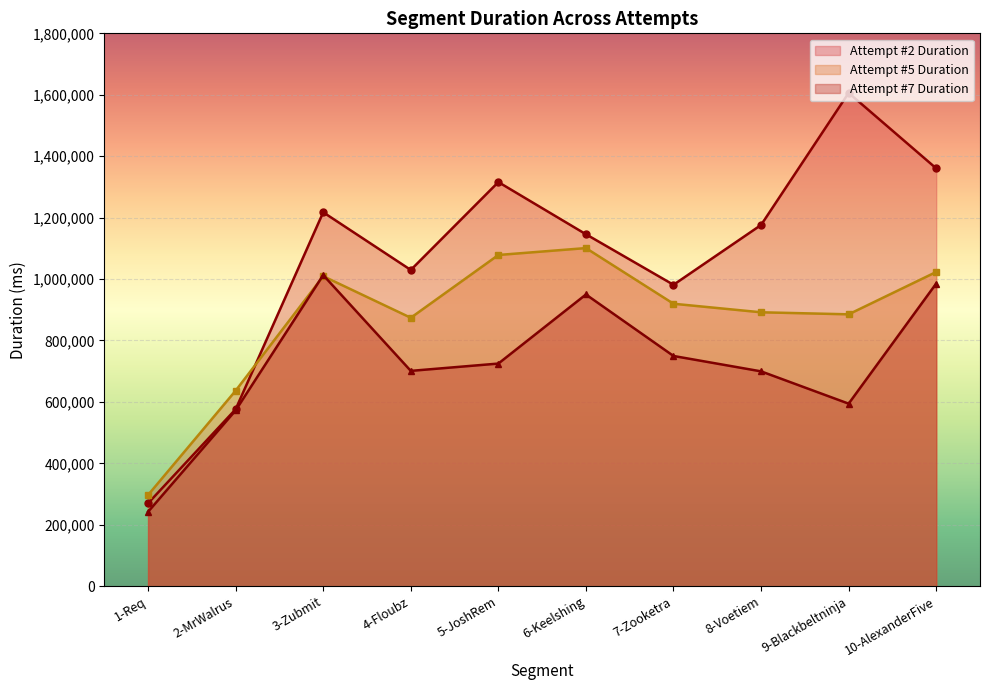

What is the value of the Attempt #7 Duration point at the 7th from the left?

749588